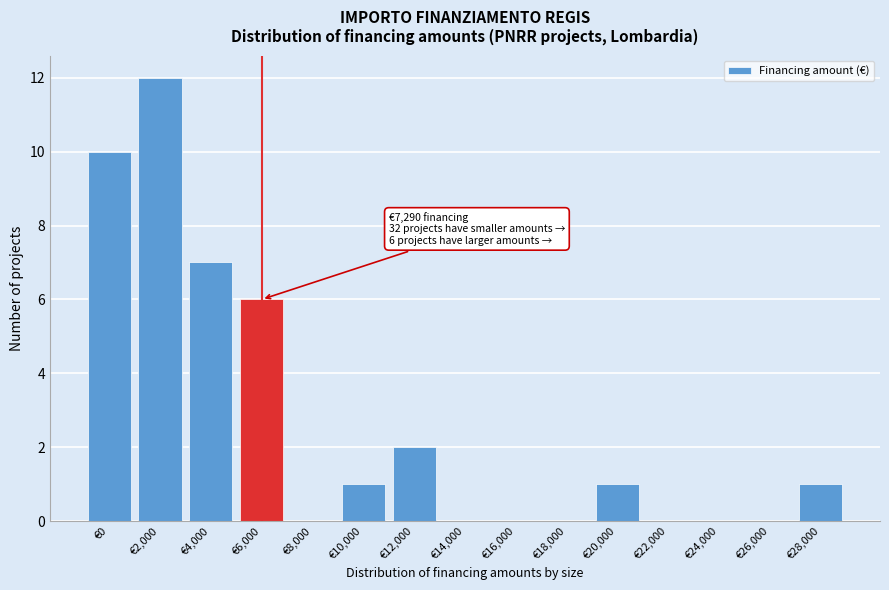

Reading left to right, list all the values displayed in this chart.

€0=10	€2,000=12	€4,000=7	€6,000=6	€8,000=0	€10,000=1	€12,000=2	€14,000=0	€16,000=0	€18,000=0	€20,000=1	€22,000=0	€24,000=0	€26,000=0	€28,000=1